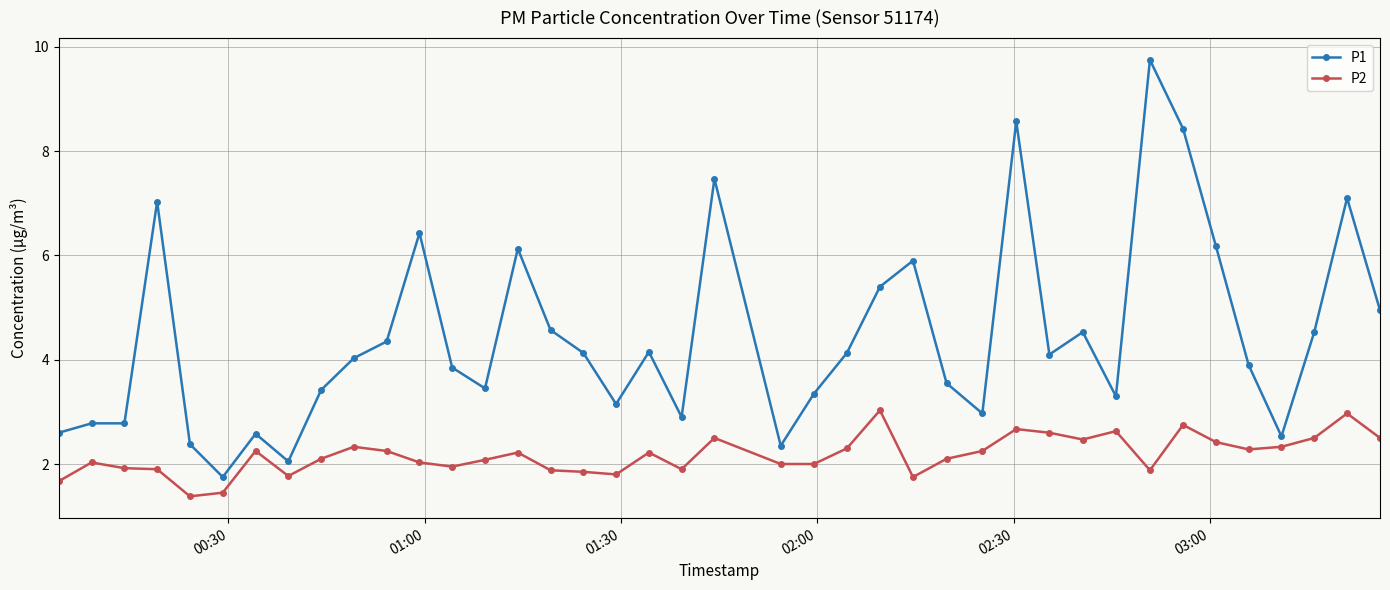

Which series has the largest total across all categories?

P1